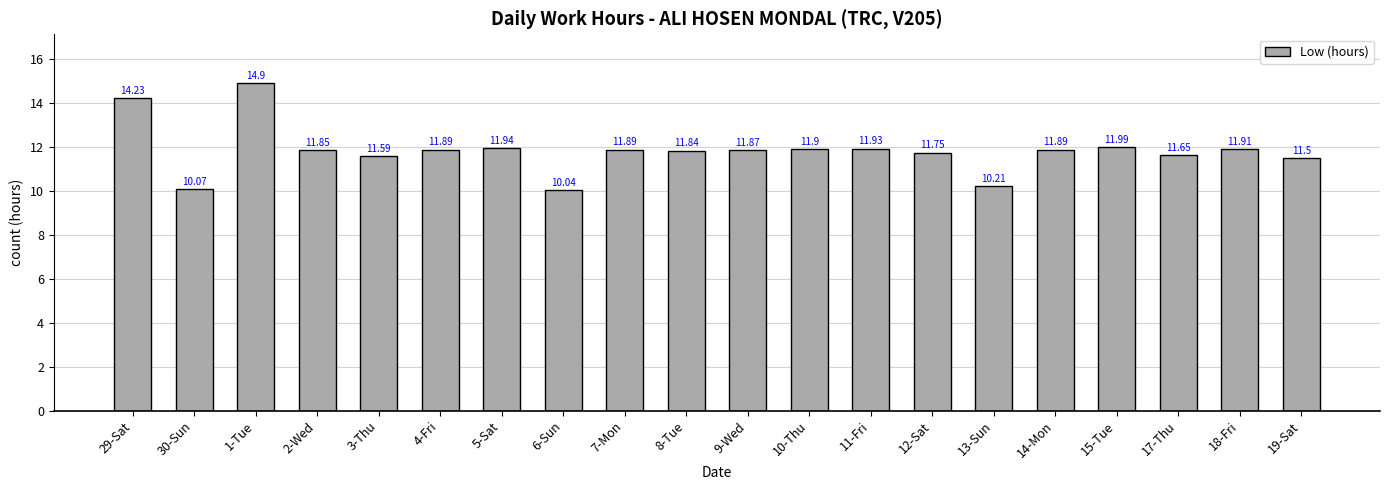

At which category does the chart reach its peak across all series?

1-Tue